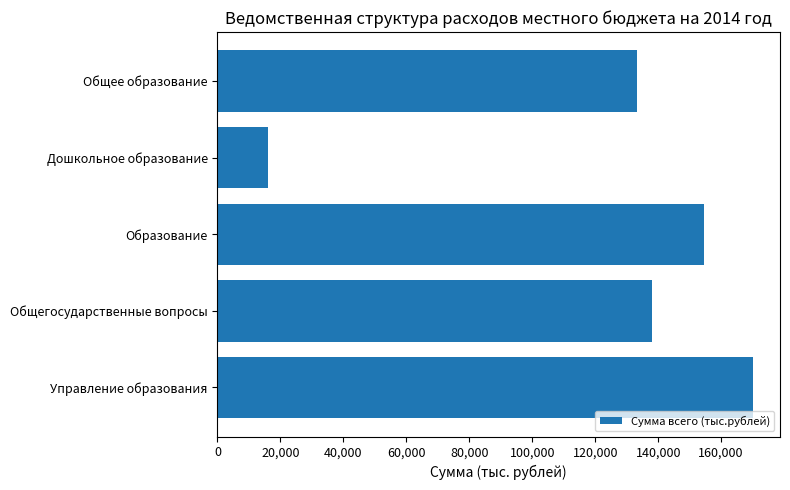

What is the difference between the maximum and minimum values?

154210.4